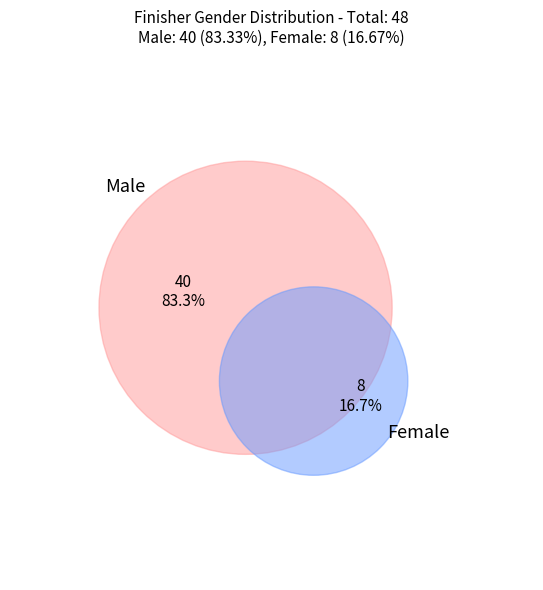

Does Male account for over 50% of the chart?

Yes